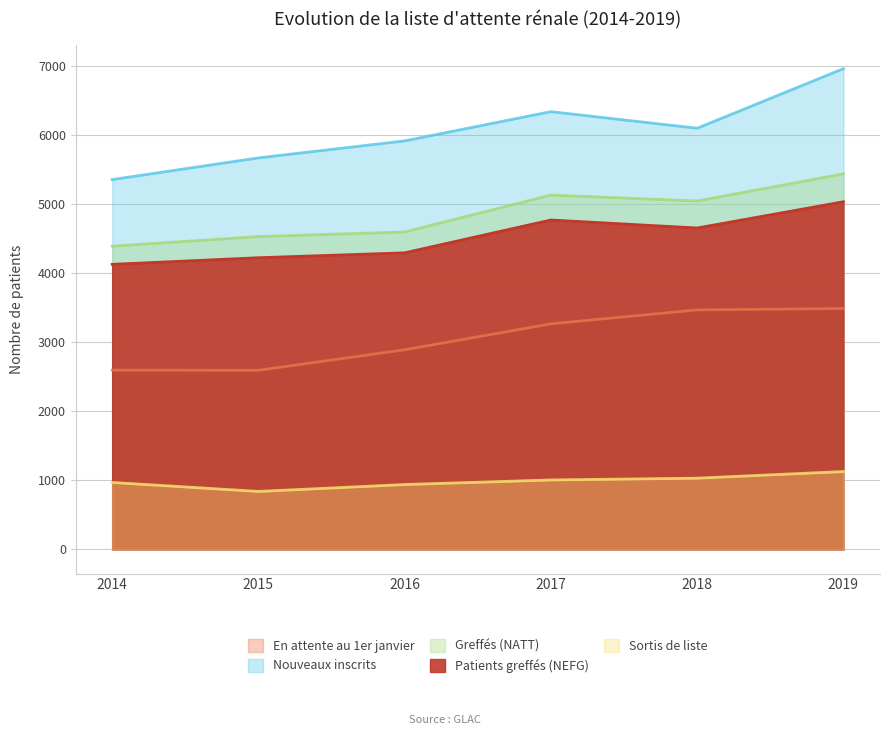

Reading right to left, what are all the values shown in this chart?

En attente au 1er janvier: 2019=3487	2018=3467	2017=3265	2016=2890	2015=2593	2014=2595
Nouveaux inscrits: 2019=6958	2018=6096	2017=6336	2016=5913	2015=5667	2014=5353
Greffés (NATT): 2019=5436	2018=5043	2017=5129	2016=4595	2015=4528	2014=4389
Patients greffés (NEFG): 2019=5032	2018=4652	2017=4768	2016=4293	2015=4222	2014=4126
Sortis de liste: 2019=1128	2018=1032	2017=1006	2016=940	2015=840	2014=970